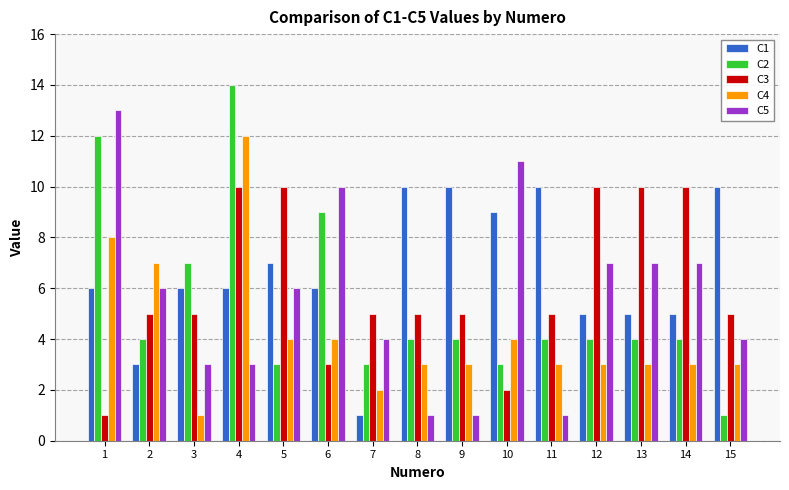

What is the value of the C4 bar at the 3rd from the left?

1